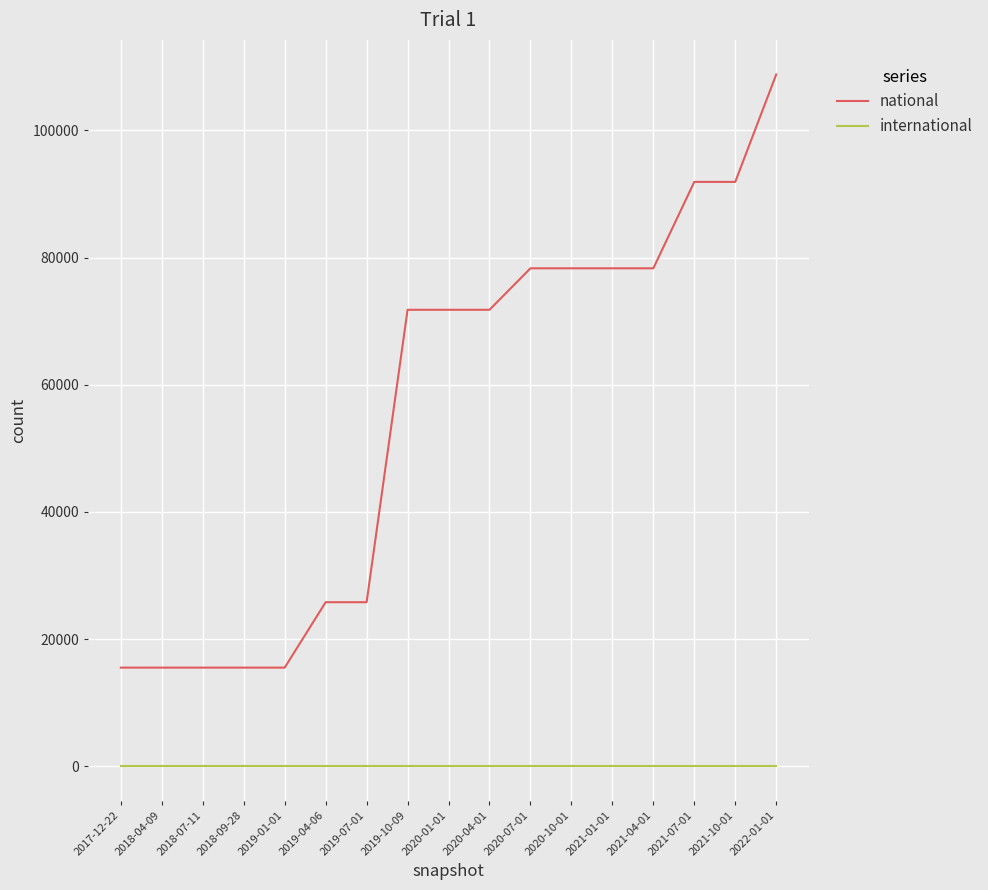

At which category is the sum across all series the highest?

2022-01-01